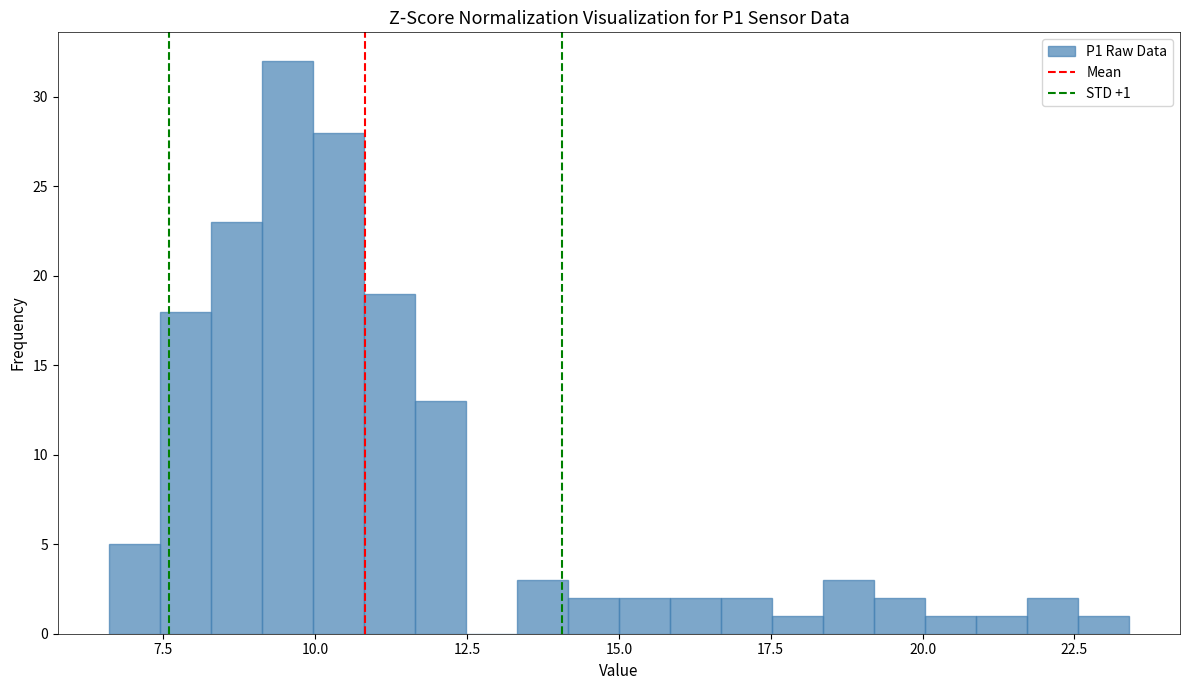

Around what value on the x-axis is the tallest bar? Give the approximate position of its centre, as read against the axis.

9.5